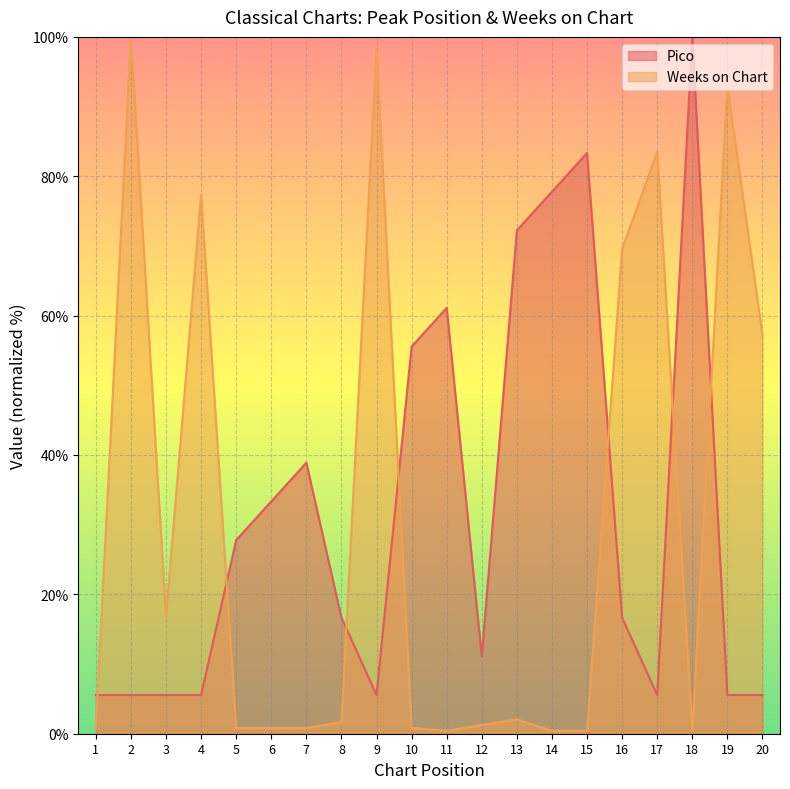

The Pico series shows 16.7 at 8. True or false?

True